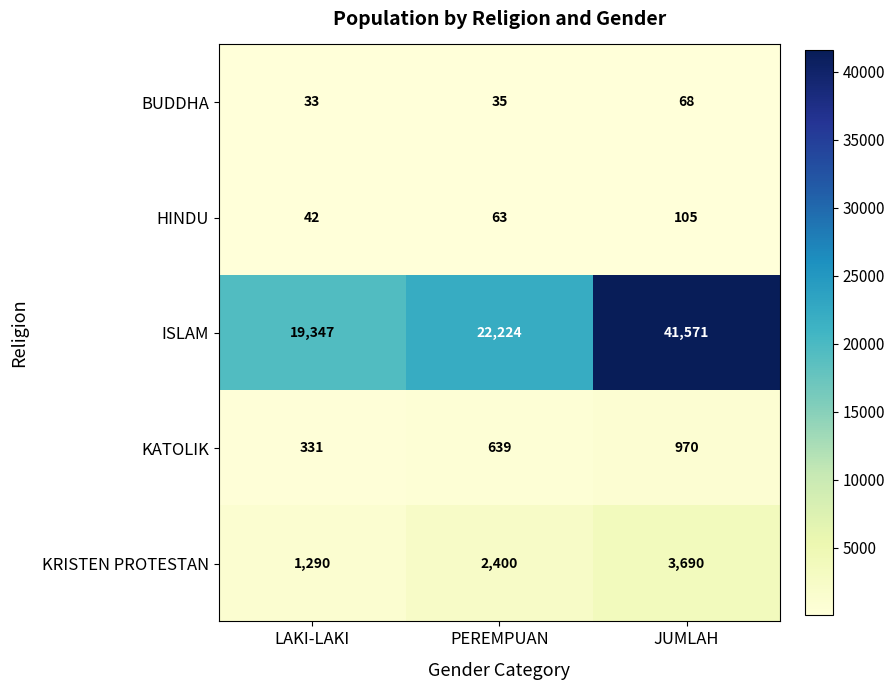

What is the sum of the KRISTEN PROTESTAN values at LAKI-LAKI and PEREMPUAN?

3690